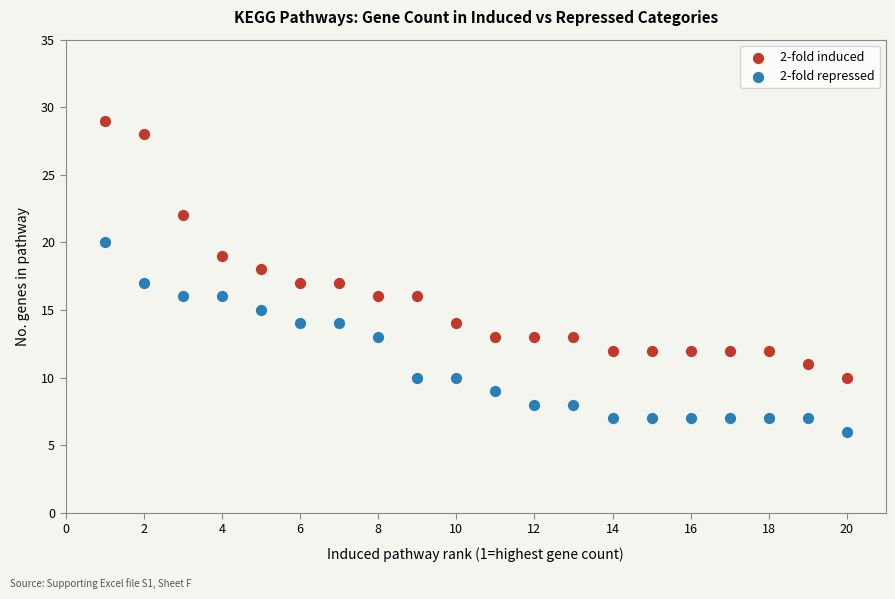

Across all data points, what is the range of Y values (max minus min)?

23